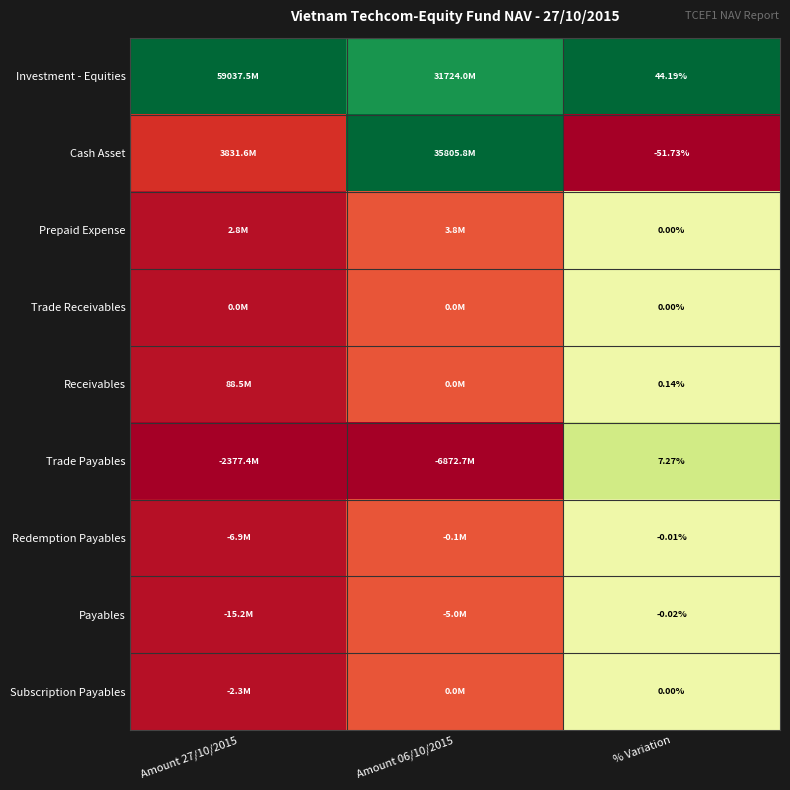

At which label does Trade Payables reach its peak?

% Variation